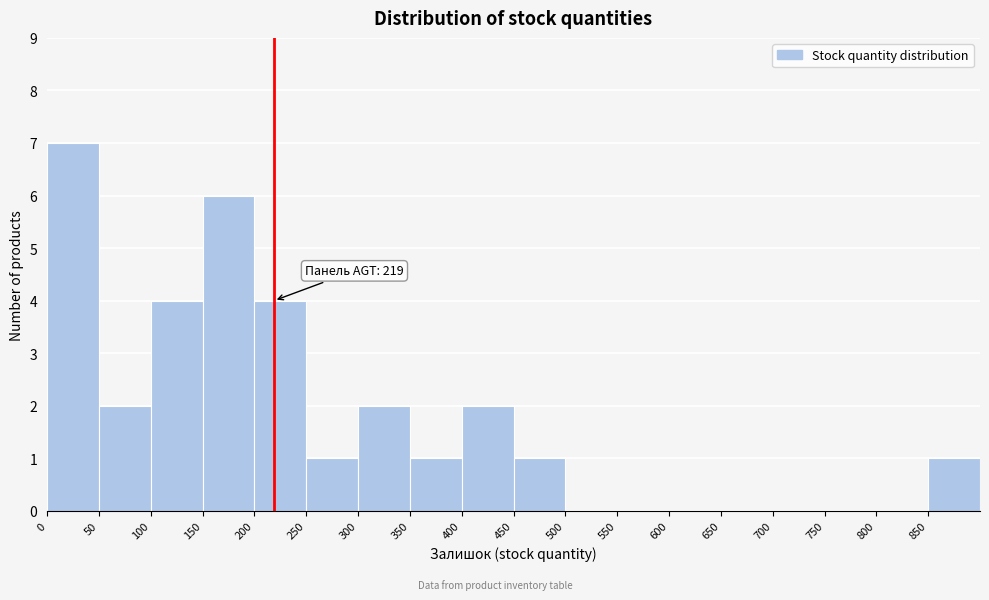

Over which range of the x-axis is the bar tallest?

0 to 50